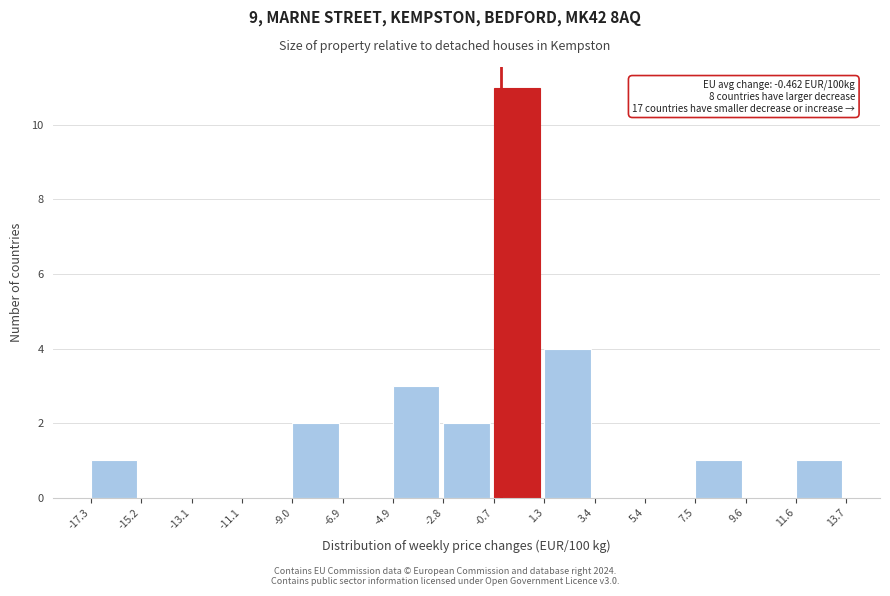

Over which range of the x-axis is the bar tallest?

-0.7 to 1.3